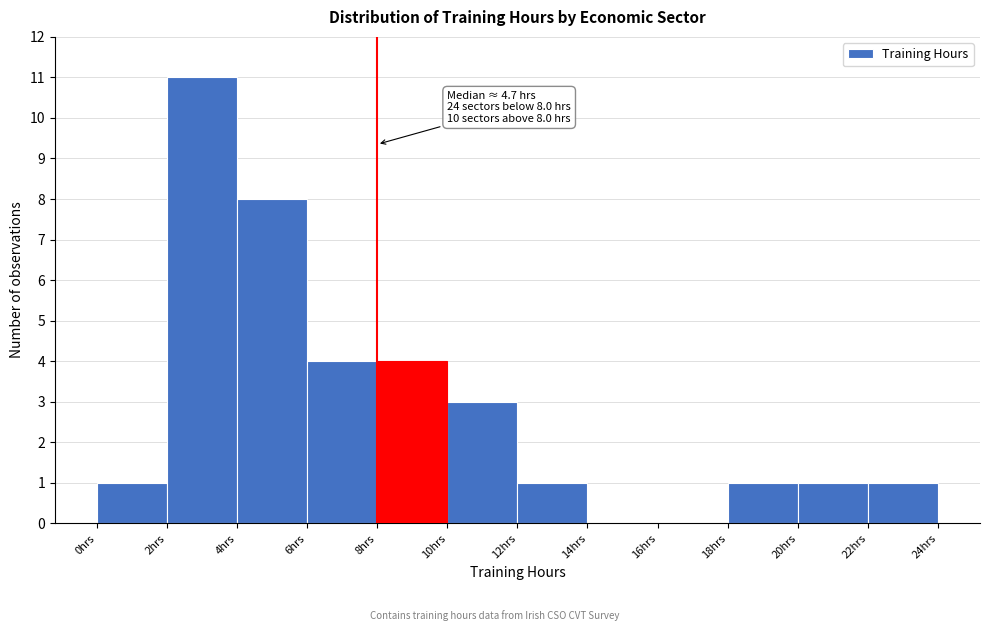

Over which range of the x-axis is the bar tallest?

2 to 4